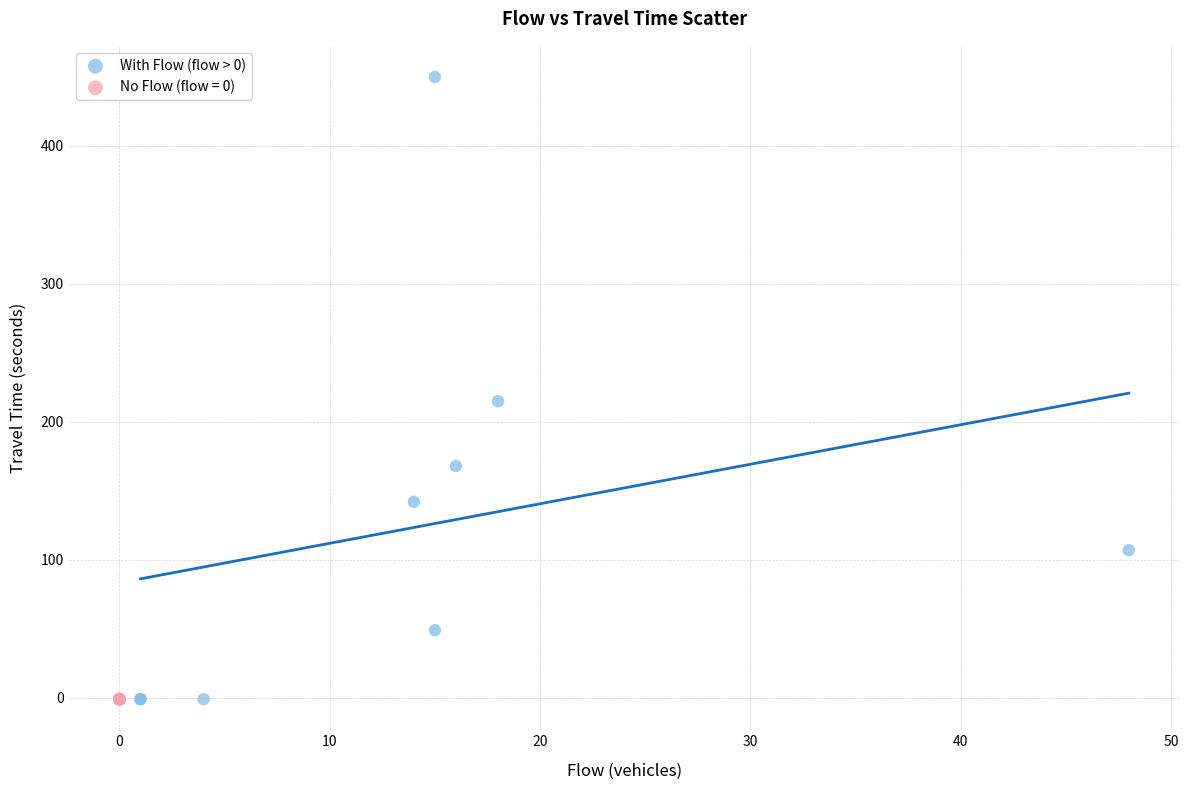

Which series contains the highest Y value?

With Flow (flow > 0)